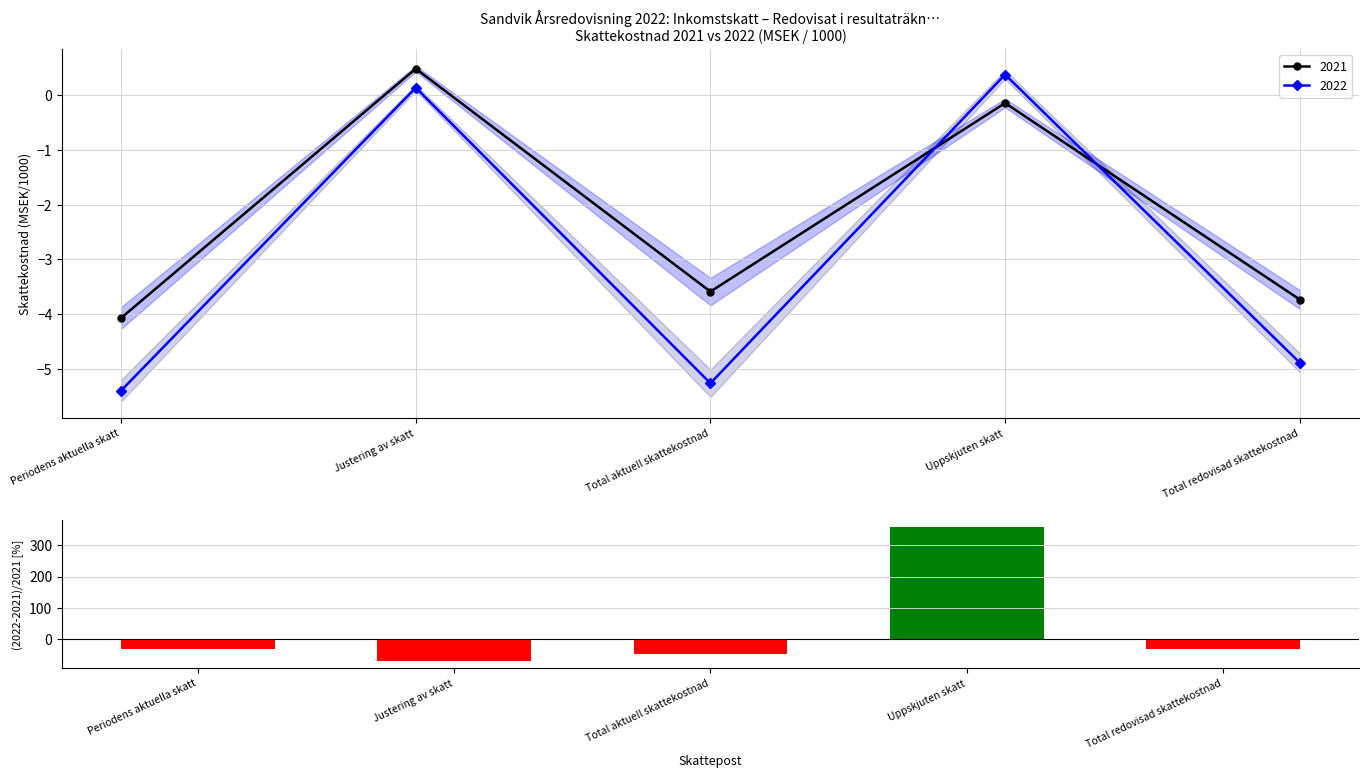

List the labels in order of value, largest first.

Uppskjuten skatt, Total redovisad skattekostnad, Periodens aktuella skatt, Total aktuell skattekostnad, Justering av skatt